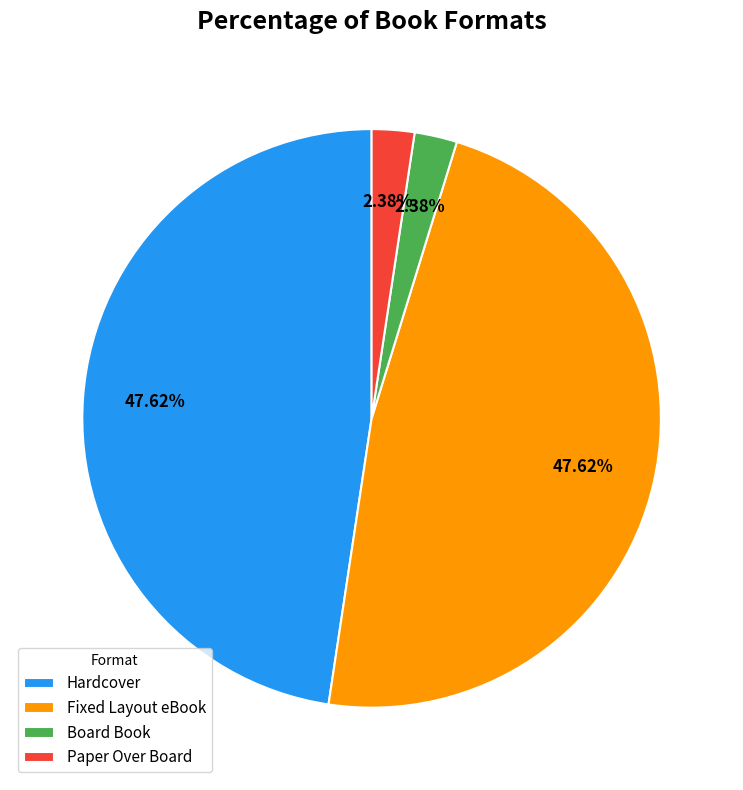

The Board Book slice represents 2% of the pie. True or false?

True